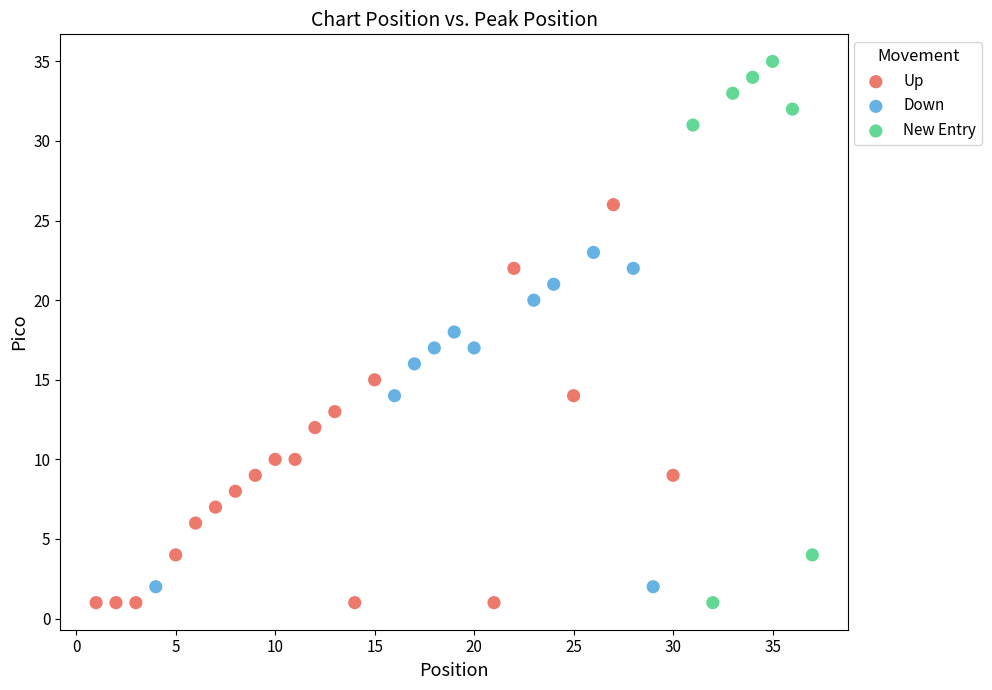

Which series contains the highest Y value?

New Entry